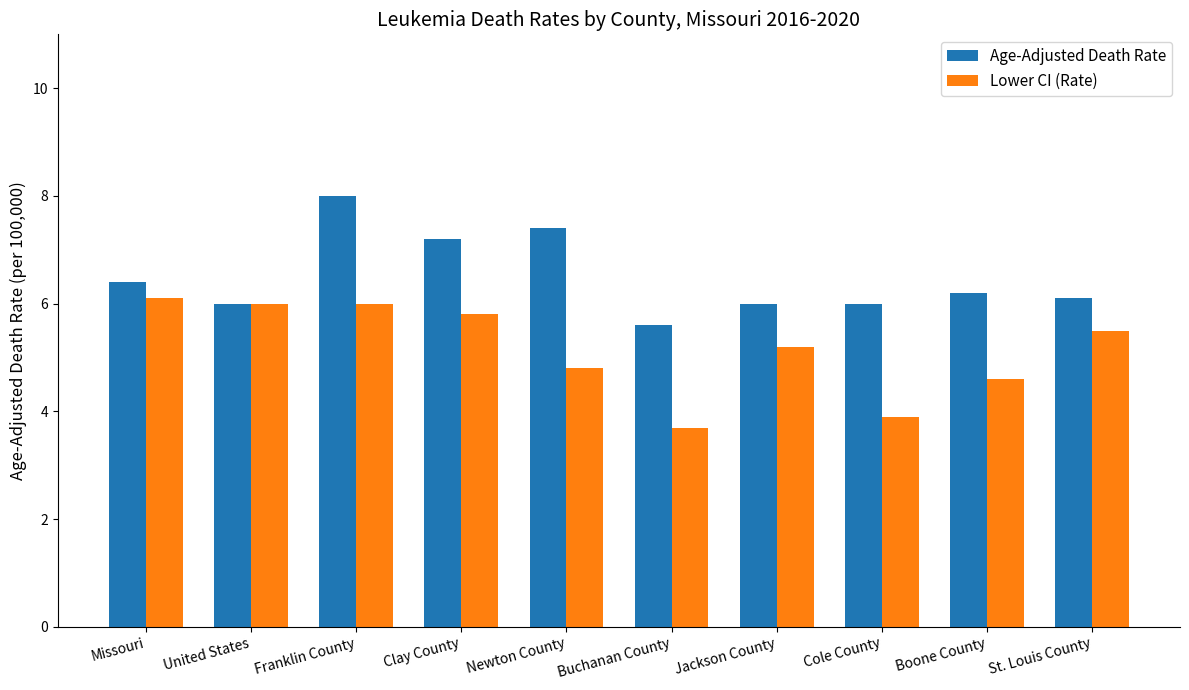

What is the value of the Age-Adjusted Death Rate bar at the 8th from the left?

6.0